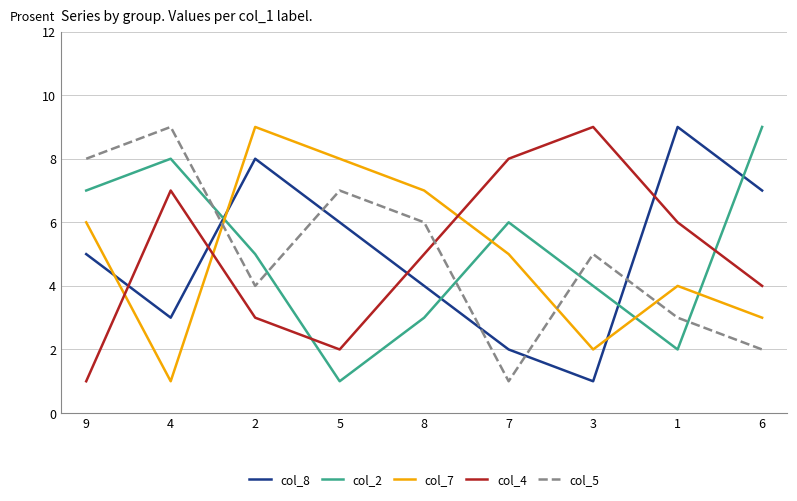

Which series changed the most between 8 and 3?

col_7